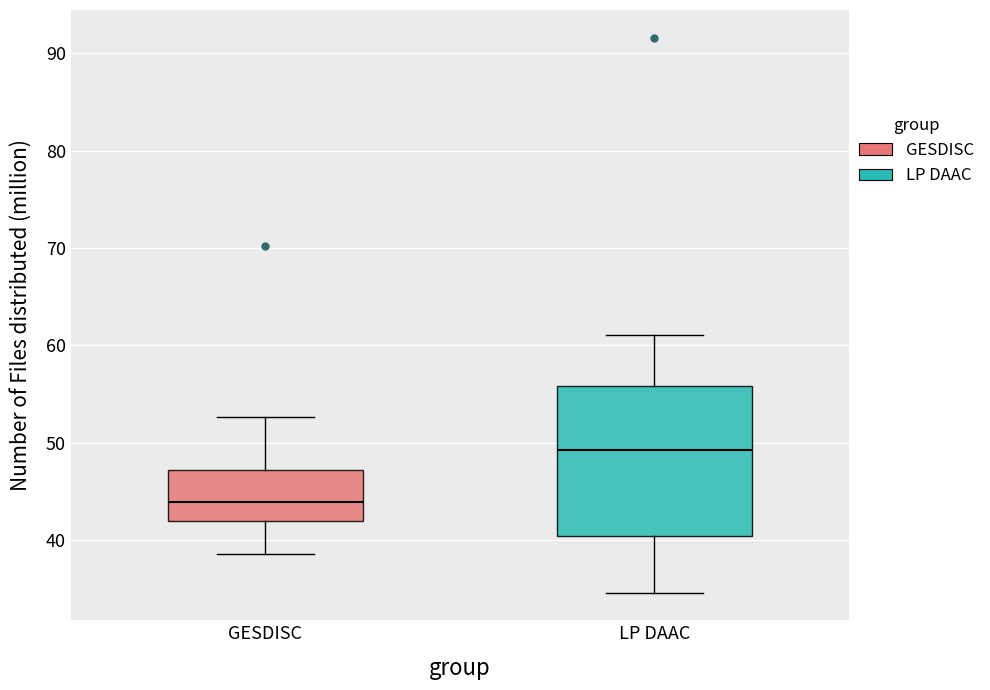

Reading left to right, transcribe this box plot: for each box, give where its median line is, the range the box spans, and where its two whiskers end, as read against the y-axis. The values are not printed on the chart, so give them approximately, as read against the axis.

GESDISC: median 44, box 42 to 47, whiskers 39 to 53
LP DAAC: median 49, box 40 to 56, whiskers 35 to 61